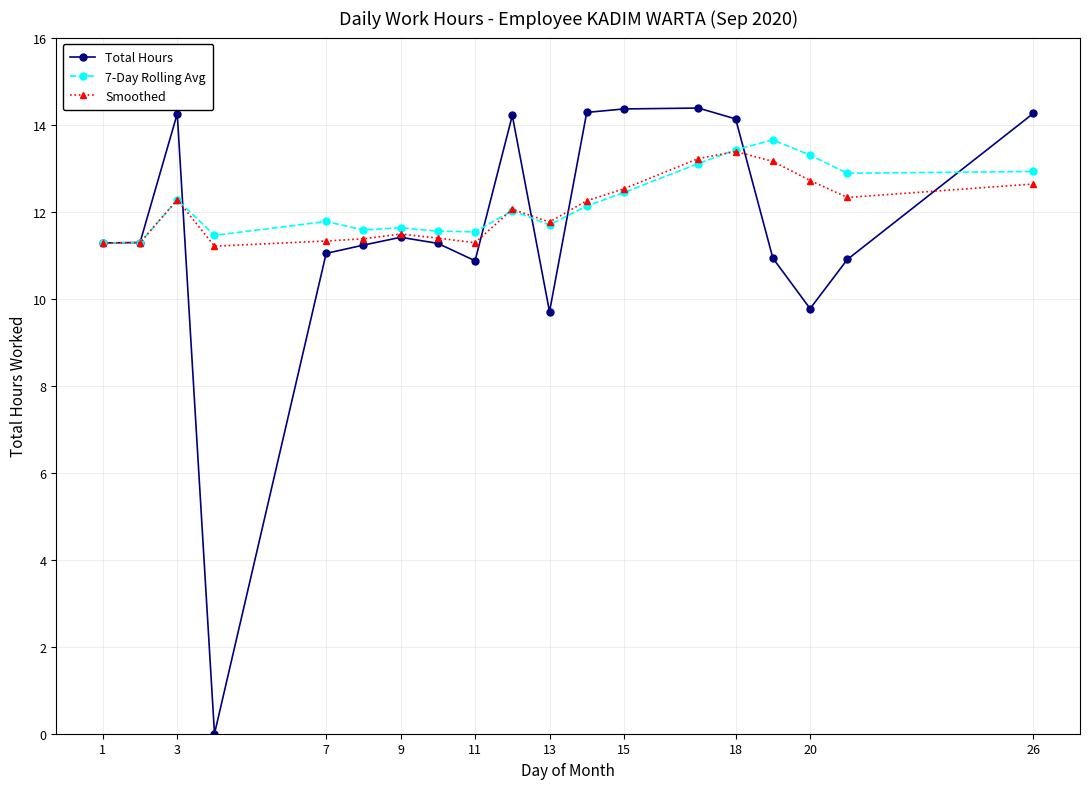

What is the value of the Total Hours point at the 10th from the left?

14.2